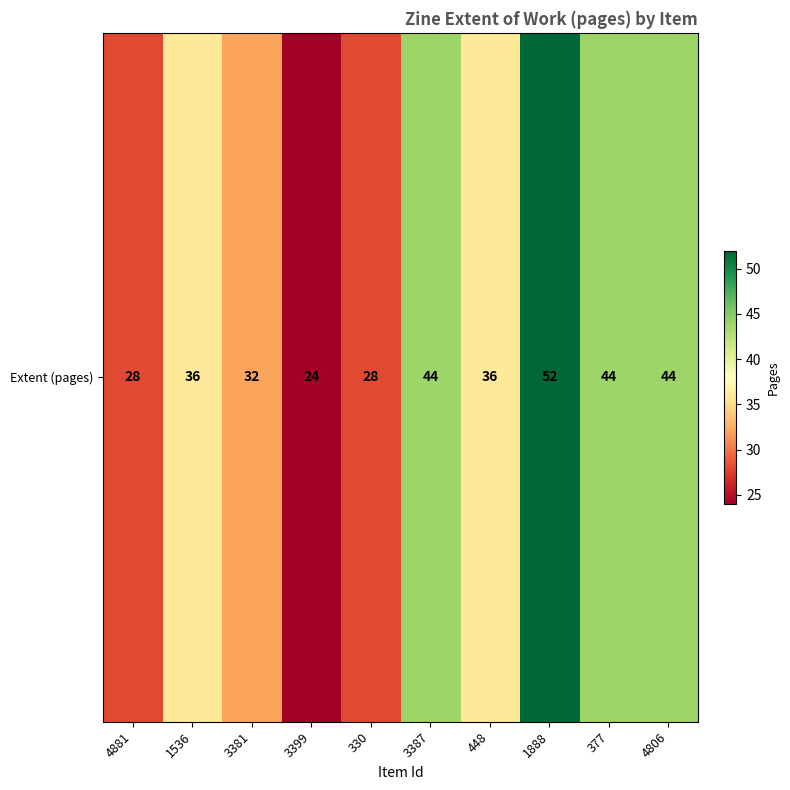

List the labels in order of value, largest first.

1888, 3387, 377, 4806, 1536, 448, 3381, 4881, 330, 3399